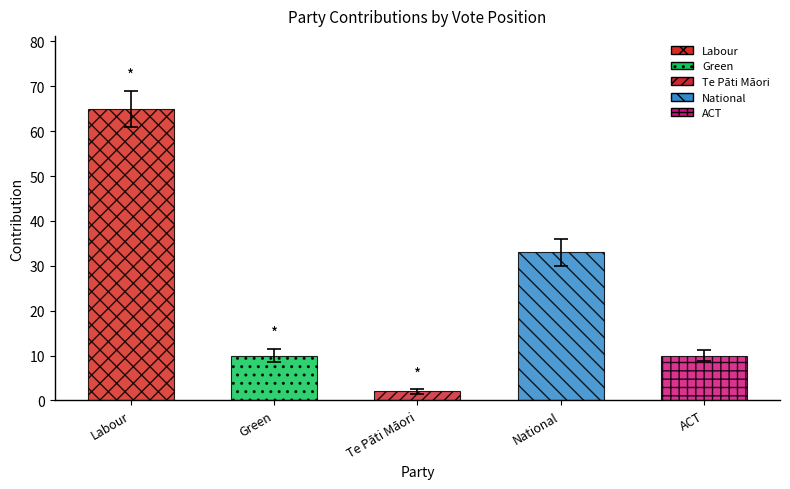

Count the No values in the range 0 to 33.

3